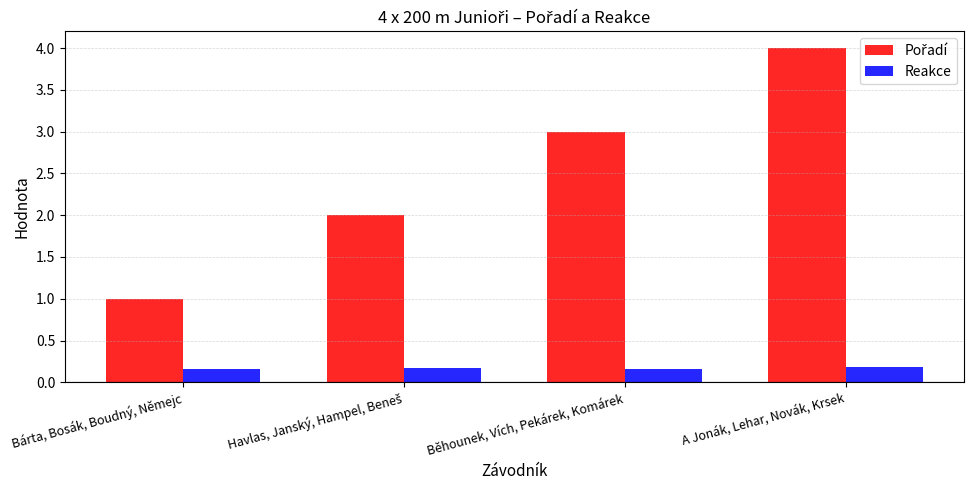

How many groups of bars are there?

4